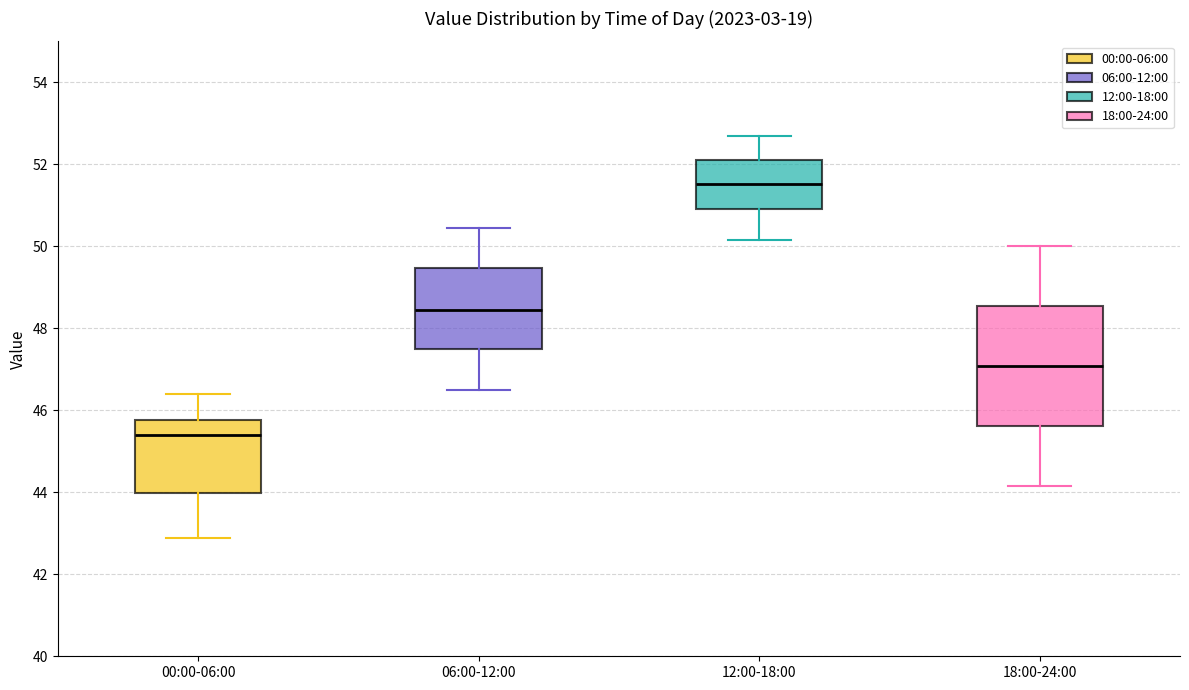

Reading left to right, read every box against the y-axis: the position of its median line, the range the box covers, and the ends of its whiskers. The values are not printed on the chart, so give them approximately, as read against the axis.

00:00-06:00: median 45.4, box 44.0 to 45.8, whiskers 42.8 to 46.4
06:00-12:00: median 48.4, box 47.6 to 49.4, whiskers 46.6 to 50.4
12:00-18:00: median 51.6, box 51.0 to 52.2, whiskers 50.2 to 52.8
18:00-24:00: median 47.0, box 45.6 to 48.6, whiskers 44.2 to 50.0